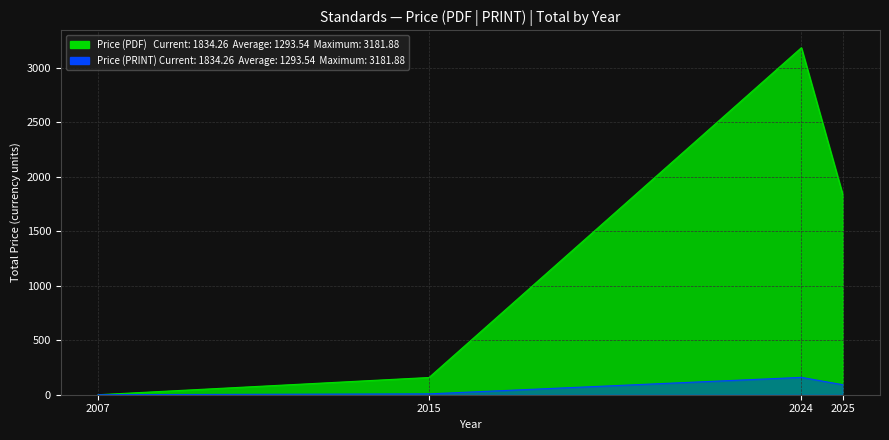

At how many categories does at least one series exceed 790?

2